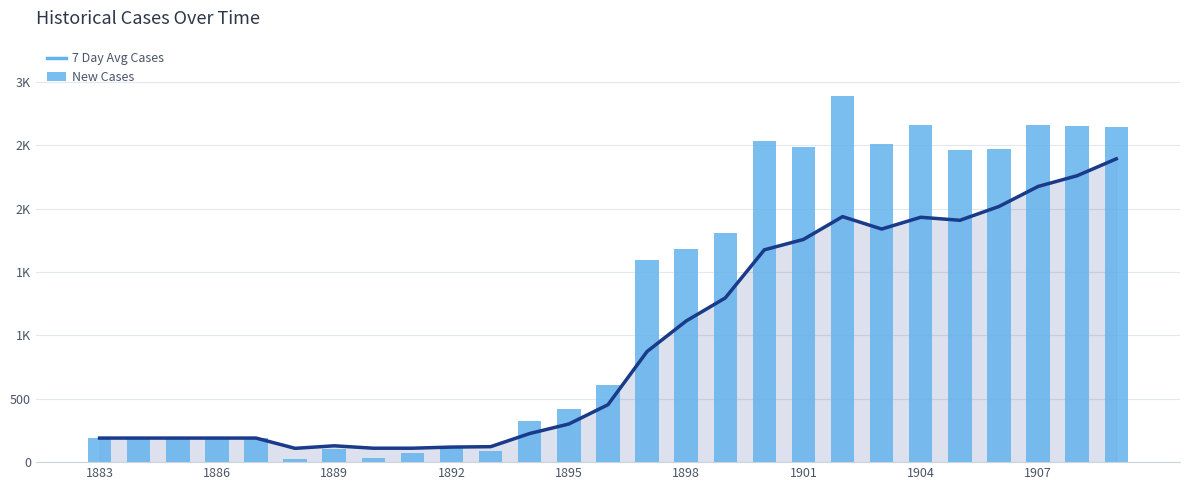

List the series in order of their overall mean, highest first.

New Cases, 7 Day Avg Cases